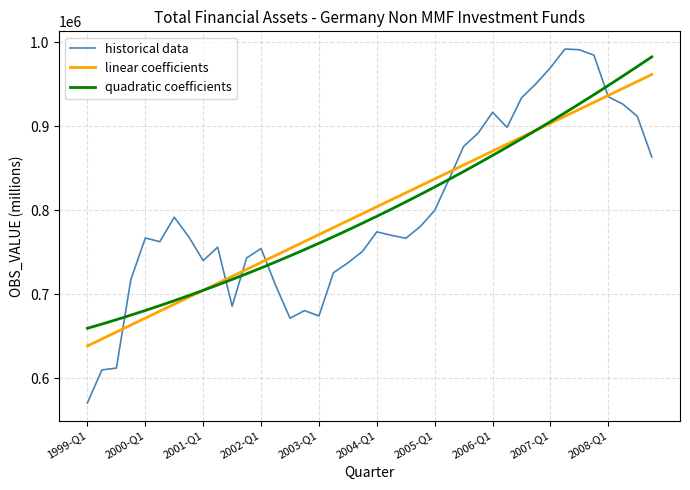

What is the average value of the quadratic coefficients series?

799884.4